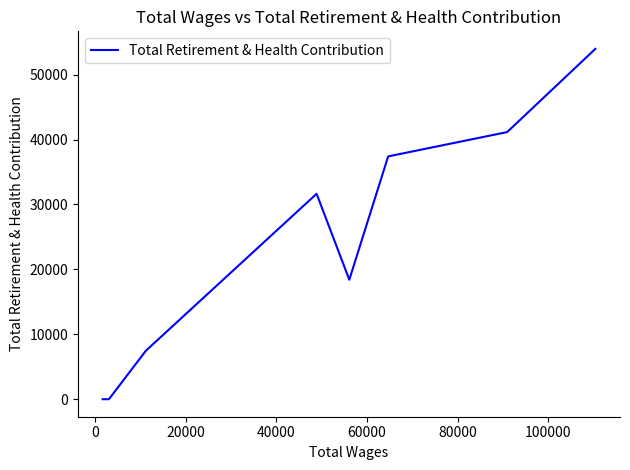

What is the greatest value displayed?

53968